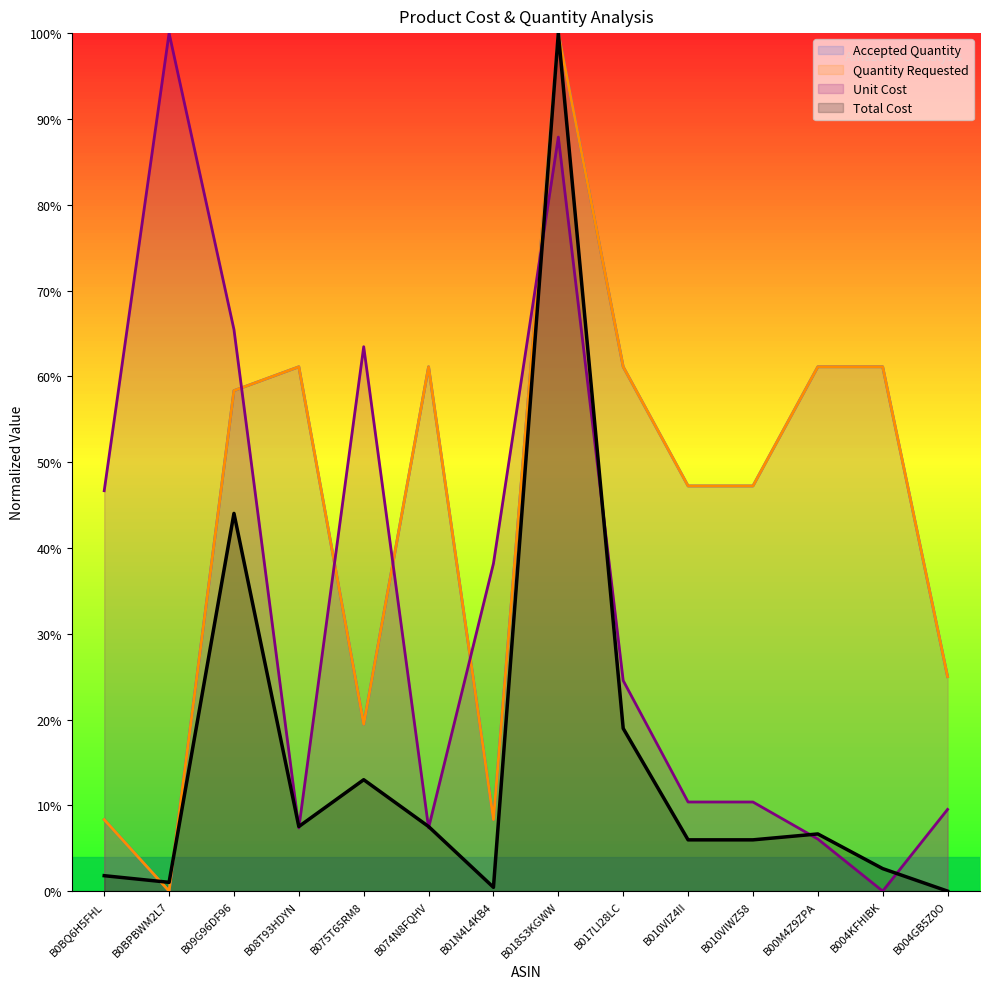

What is the maximum value for Accepted Quantity?

100.0